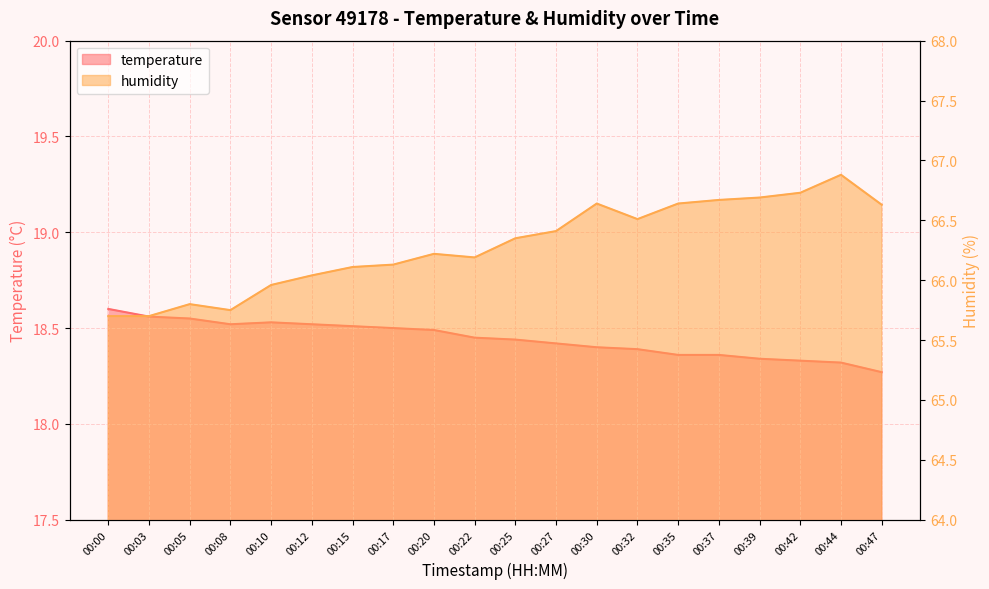

Between 00:10 and 00:08, which is larger?

00:10